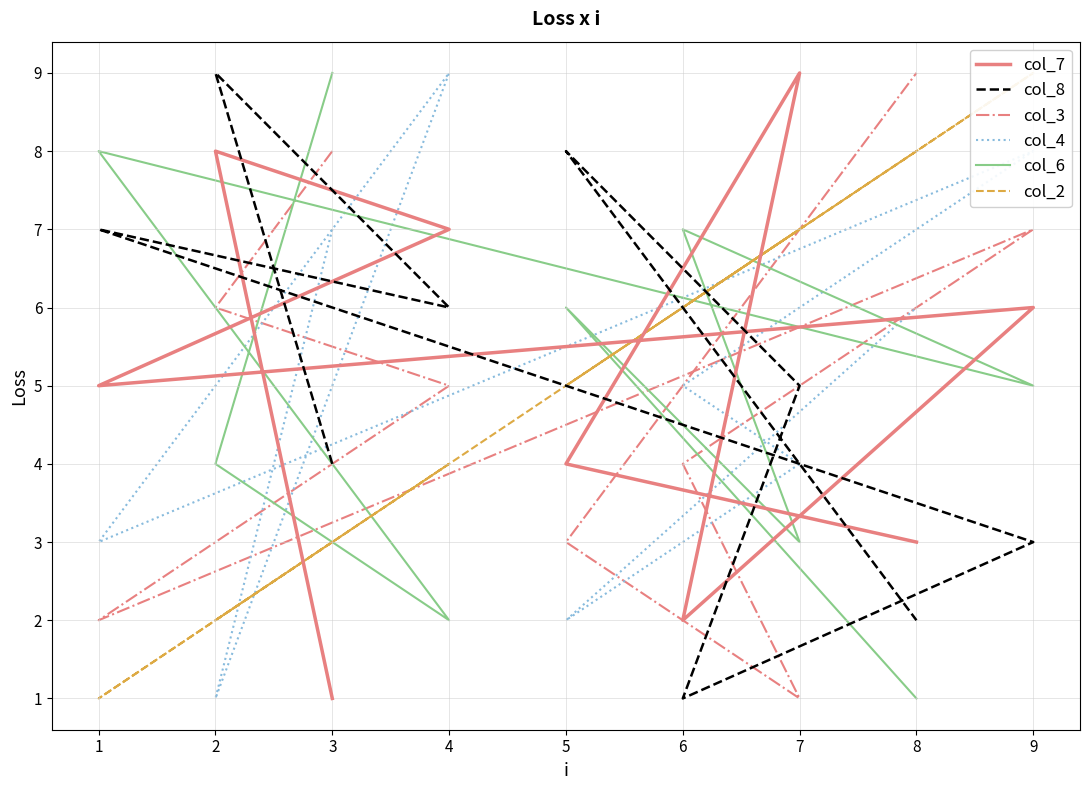

What is the maximum value for col_2?

9